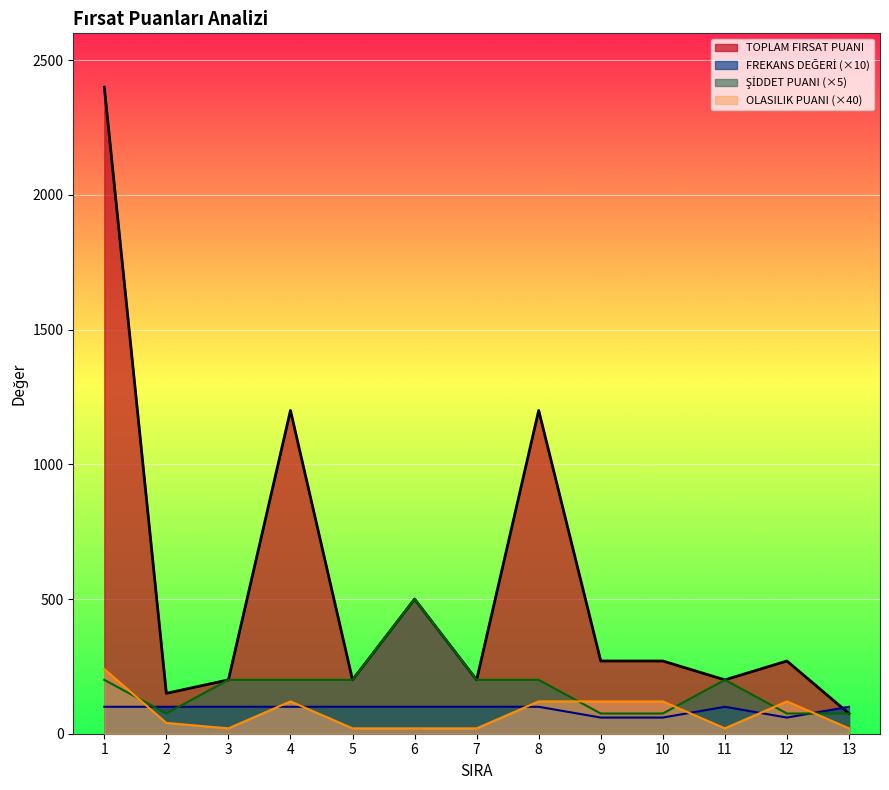

The OLASILIK PUANI series shows 20 at 3. True or false?

True